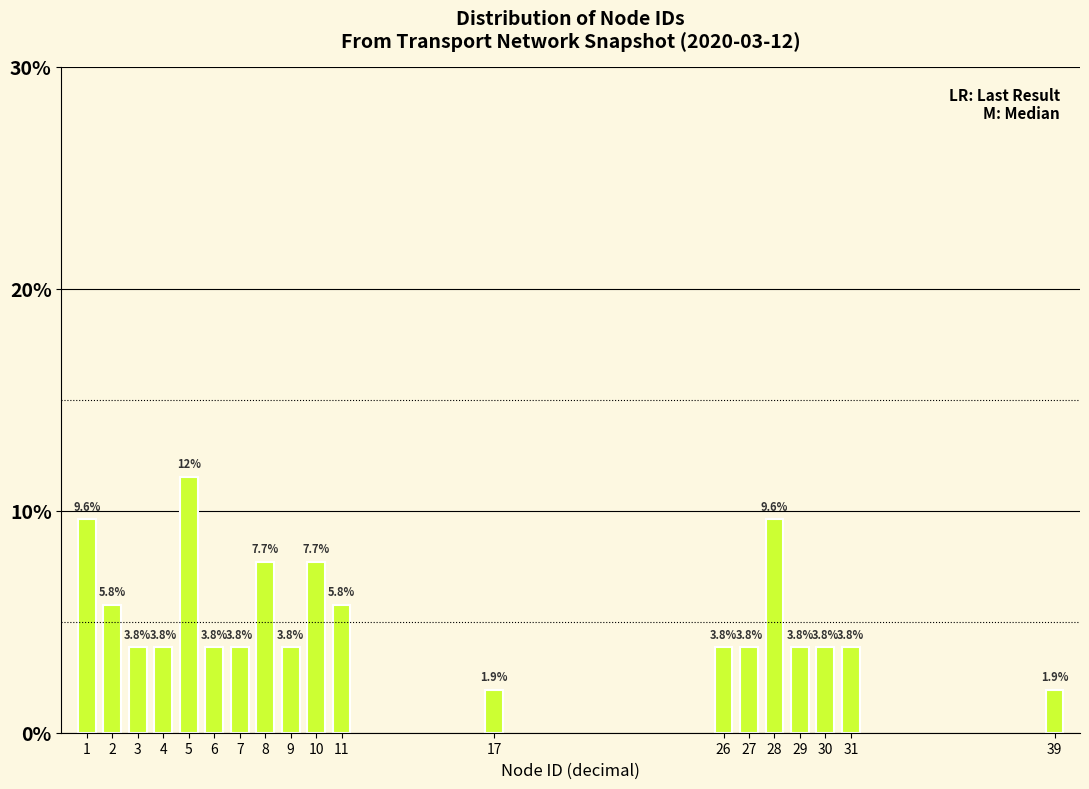

Reading left to right, what are all the values shown in this chart?

9.6	5.8	3.8	3.8	11.5	3.8	3.8	7.7	3.8	7.7	5.8	1.9	3.8	3.8	9.6	3.8	3.8	3.8	1.9